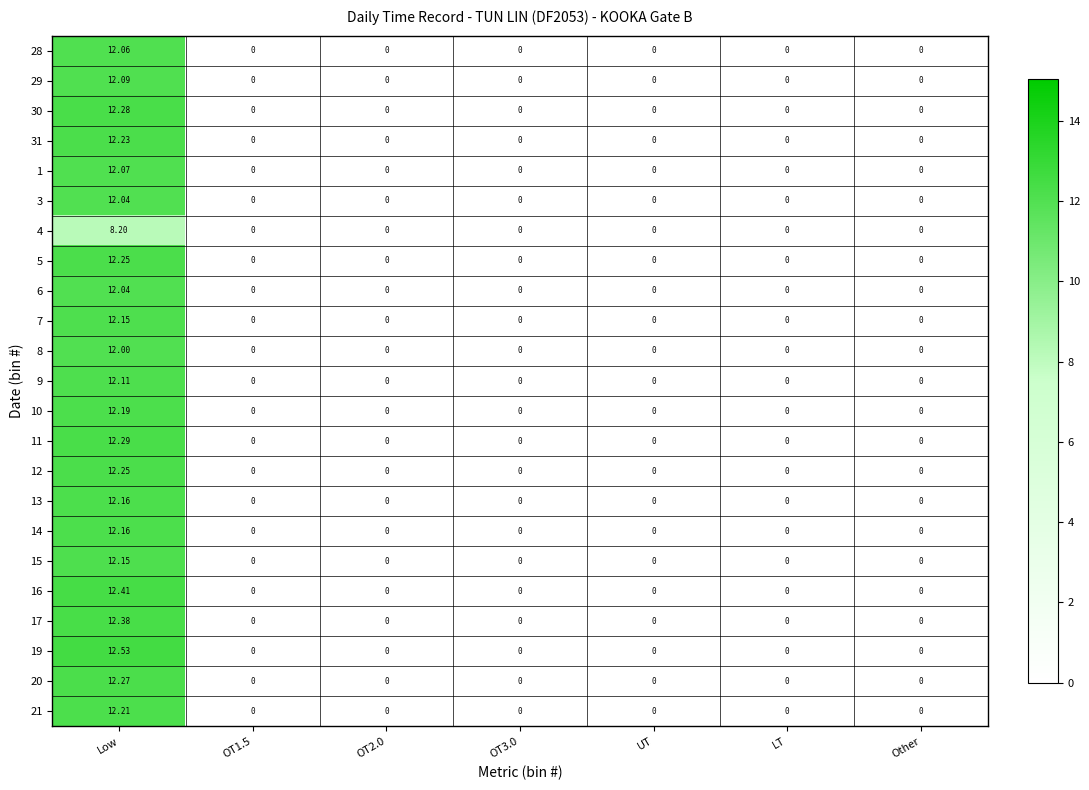

At which category is the sum across all series the highest?

Low